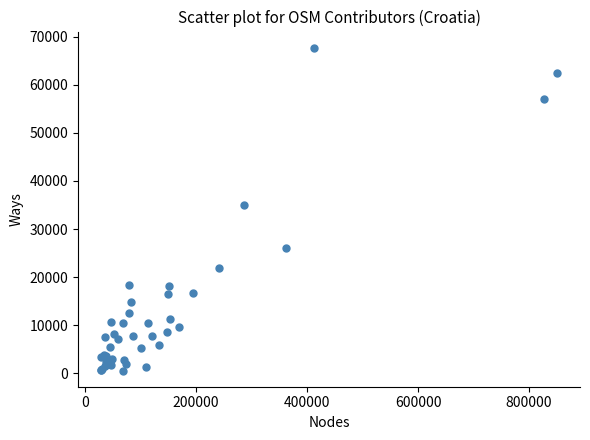

What Y value in the scatter plot is closest to 34133?

35009